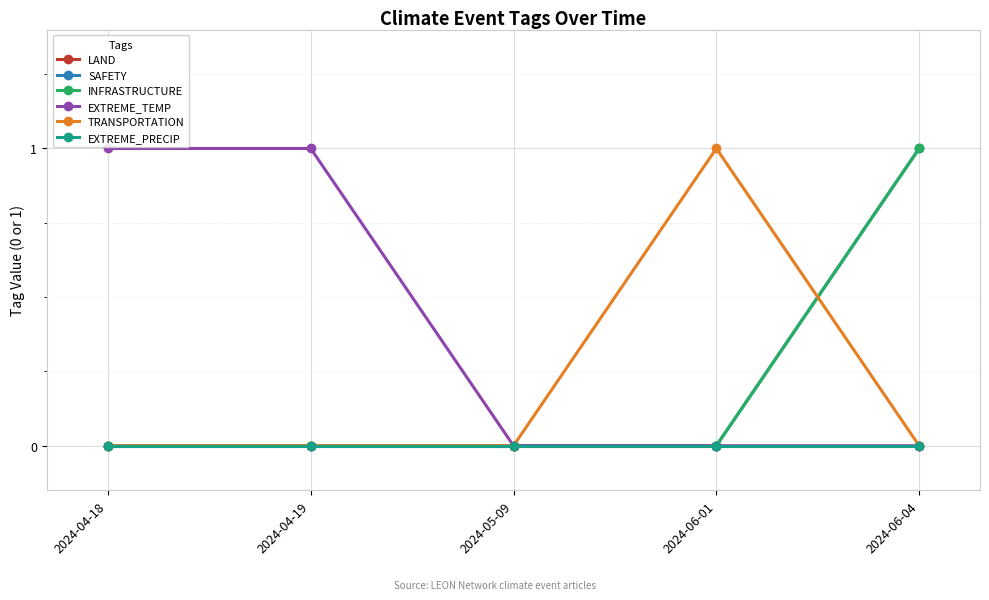

True or false: EXTREME_PRECIP has more than 0 points higher than both neighbors.

False